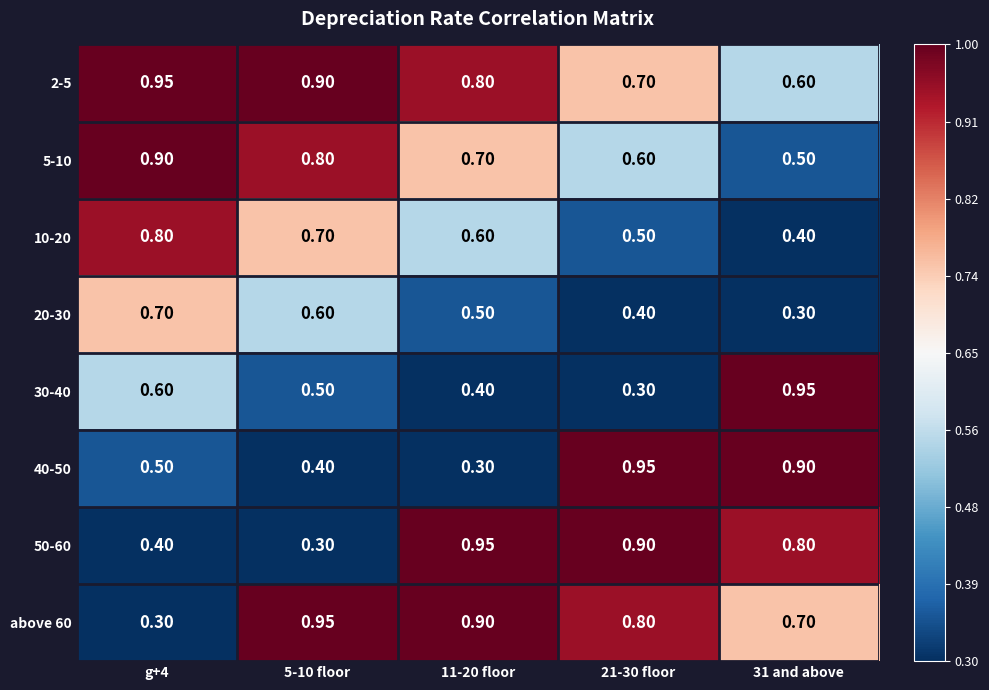

Is the value of 40-50 at 11-20 floor greater than the value of 5-10 at 5-10 floor?

No